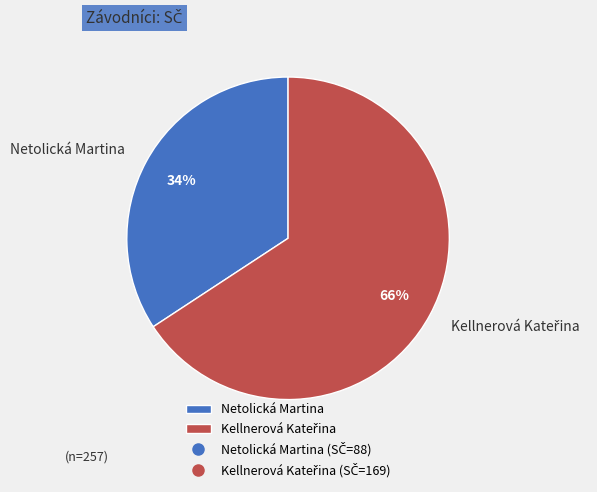

To the nearest percent, what is the difference between the largest and smallest slice percentages?

32%